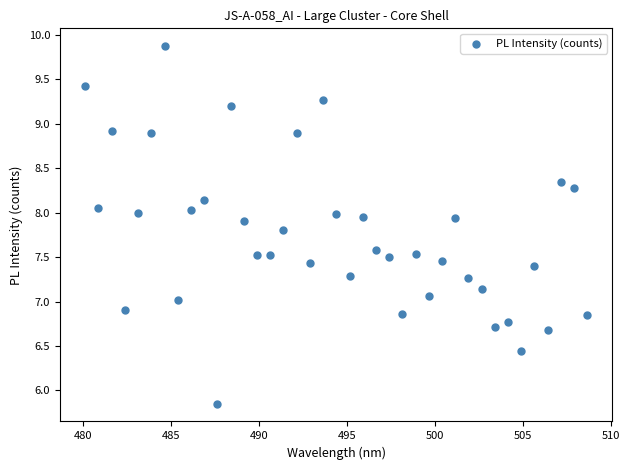

What is the range of X values (max minus min)?

28.5